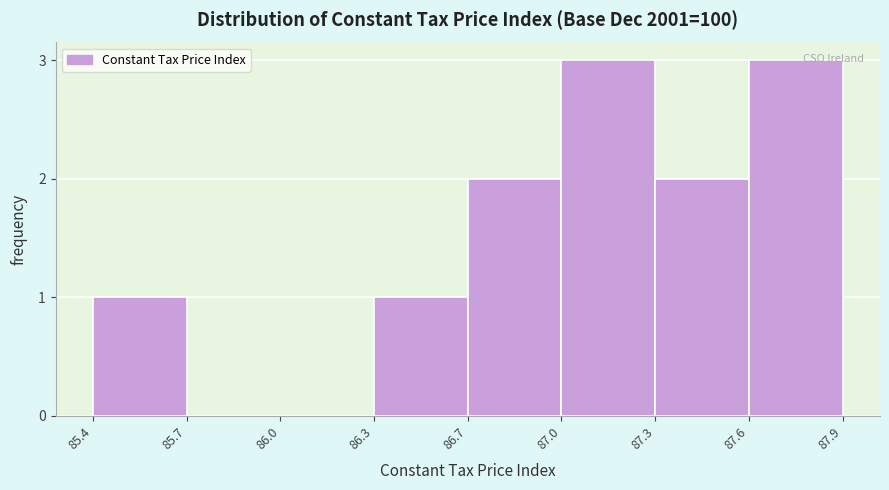

Reading left to right, what are all the values shown in this chart?

85.4=1	85.7=0	86.0=0	86.3=1	86.7=2	87.0=3	87.3=2	87.6=3